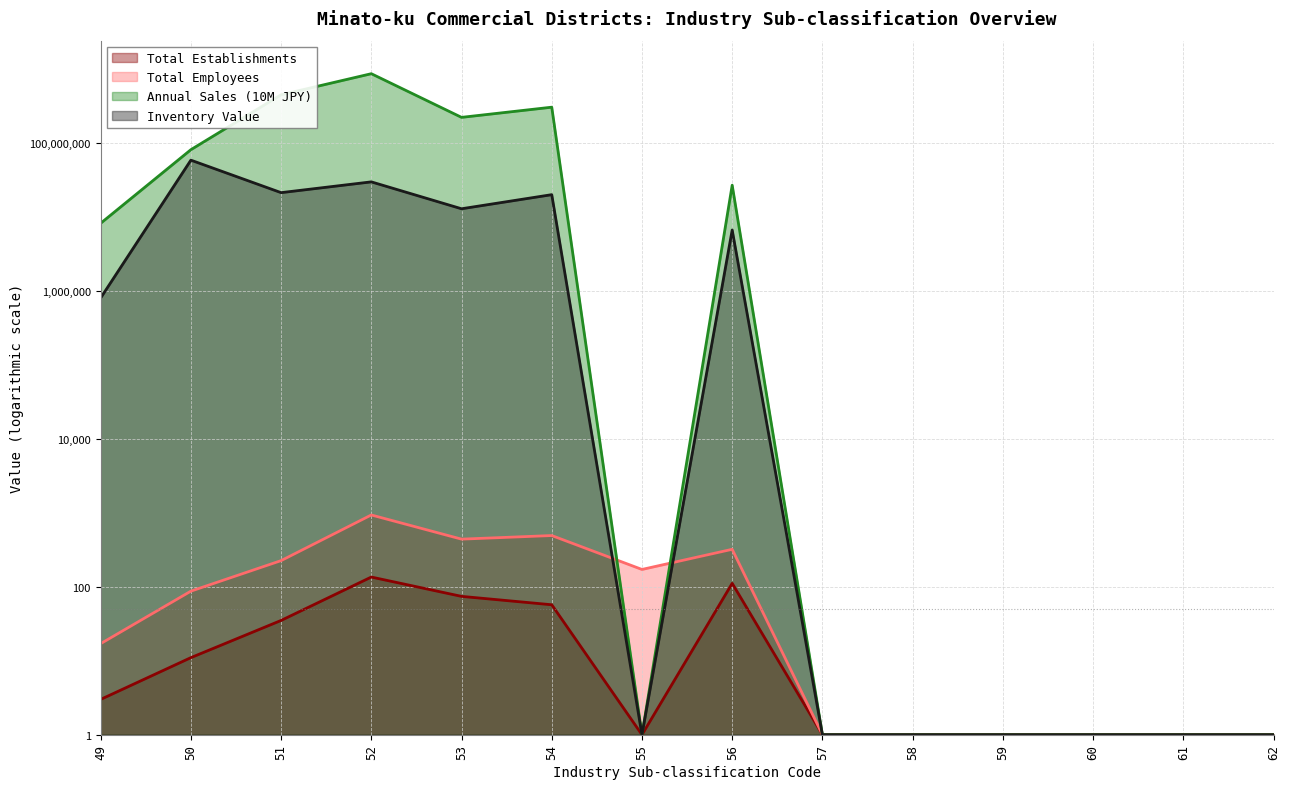

Which has a higher value, 56 or 55?

56